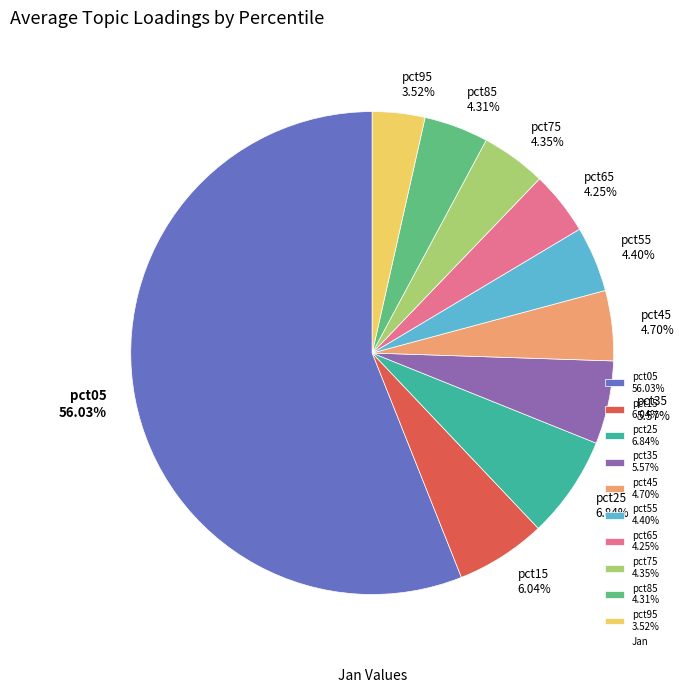

To the nearest percent, what is the combined percentage of pct45 and pct95?

8%